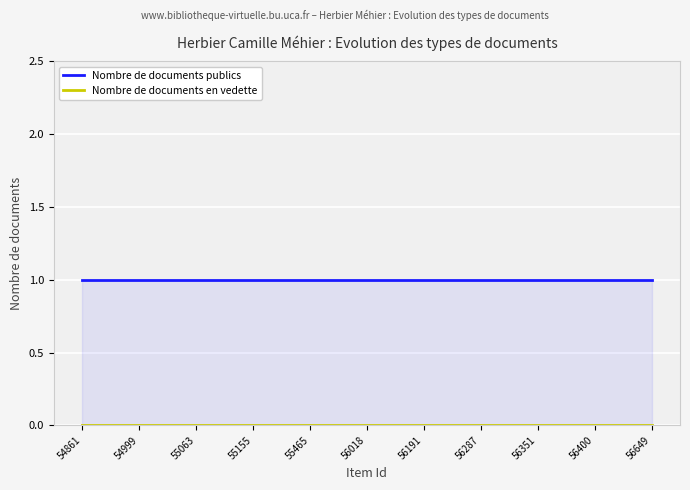

Which series has the widest spread of values?

Nombre de documents publics